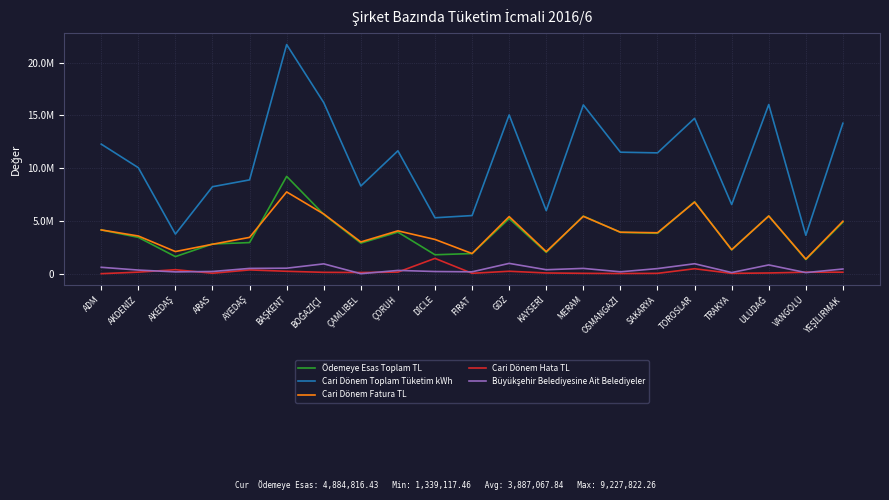

Is it true that Büyükşehir Belediyesine Ait Belediyeler equals 179295.5 at OSMANGAZİ?

True